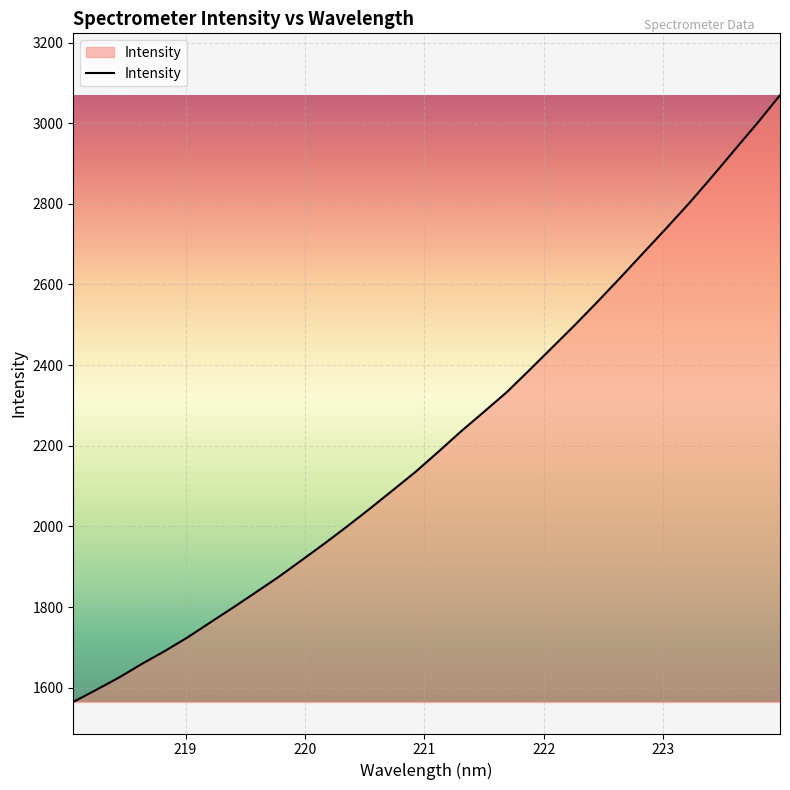

What is the difference between the maximum and minimum values?

1504.8